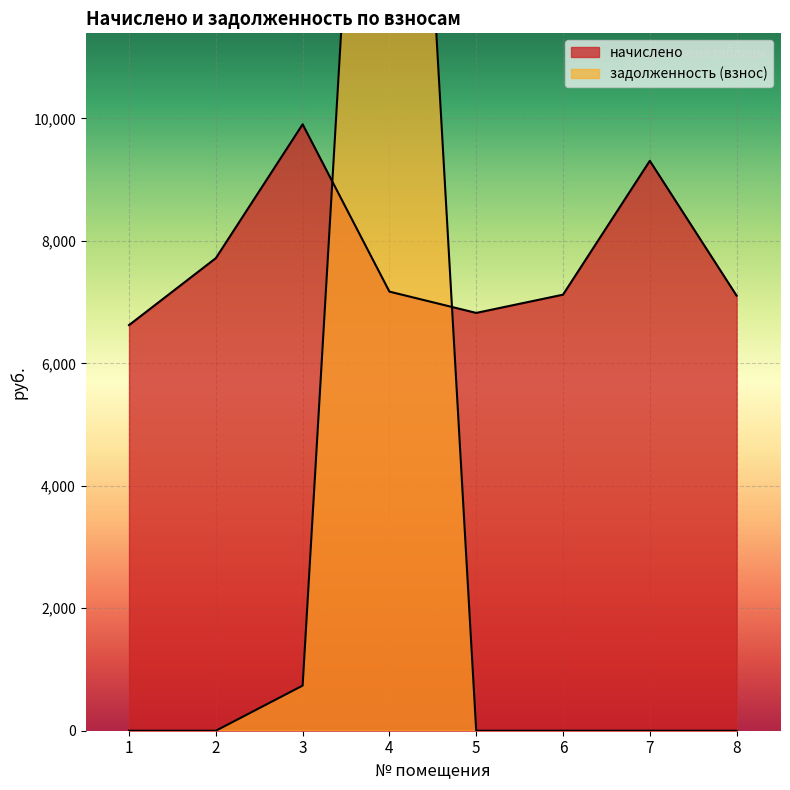

What are all the series names shown in the legend?

начислено, задолженность (взнос)